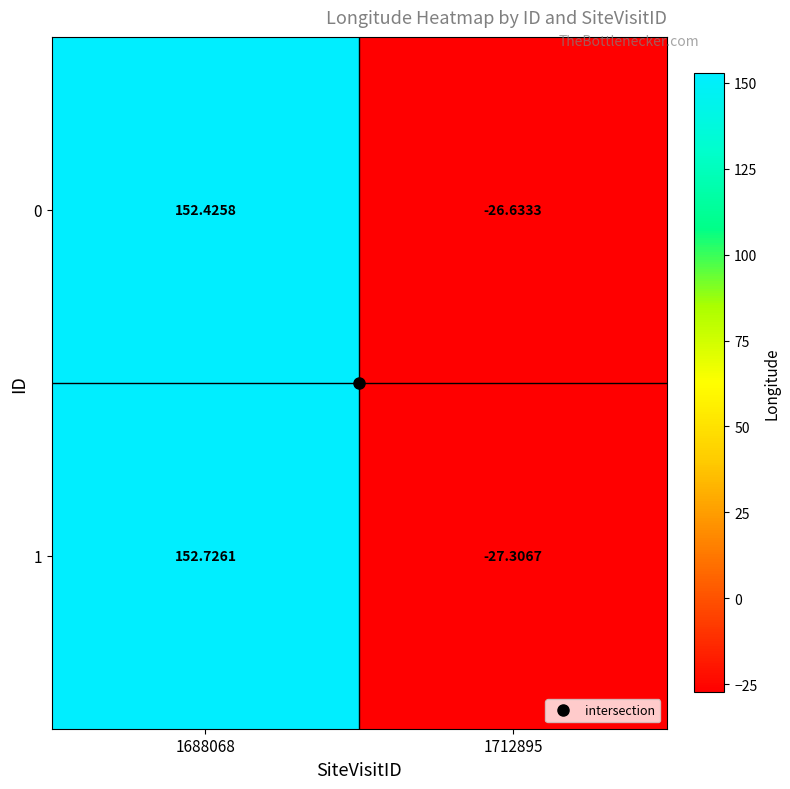

Is the value of 0 at 1688068 greater than the value of 1 at 1688068?

No